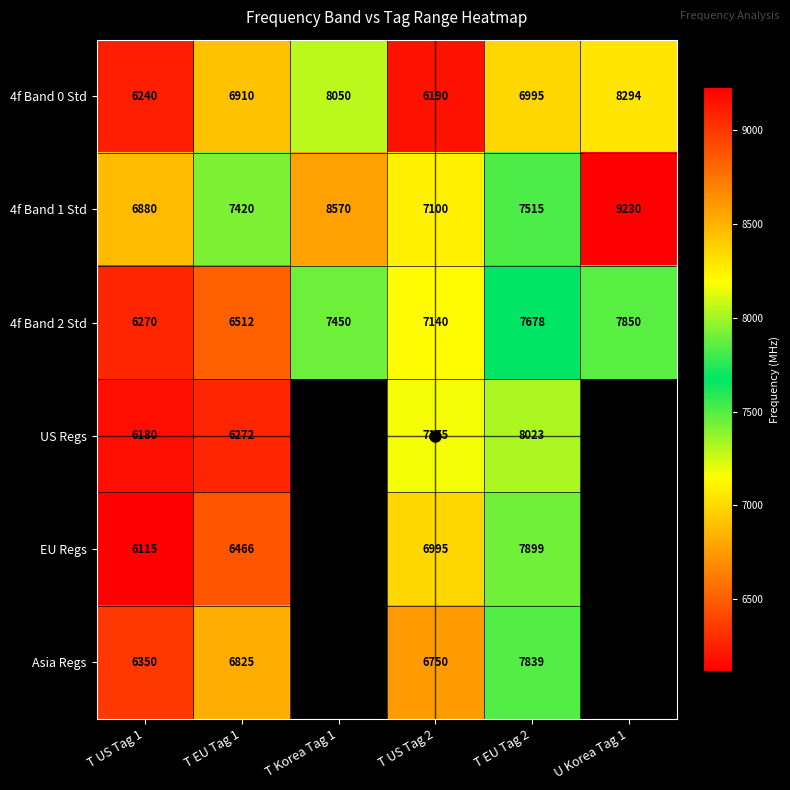

At T US Tag 1, list the series in order from largest to smallest.

4f Band 1 Std, Asia Regs, 4f Band 2 Std, 4f Band 0 Std, US Regs, EU Regs